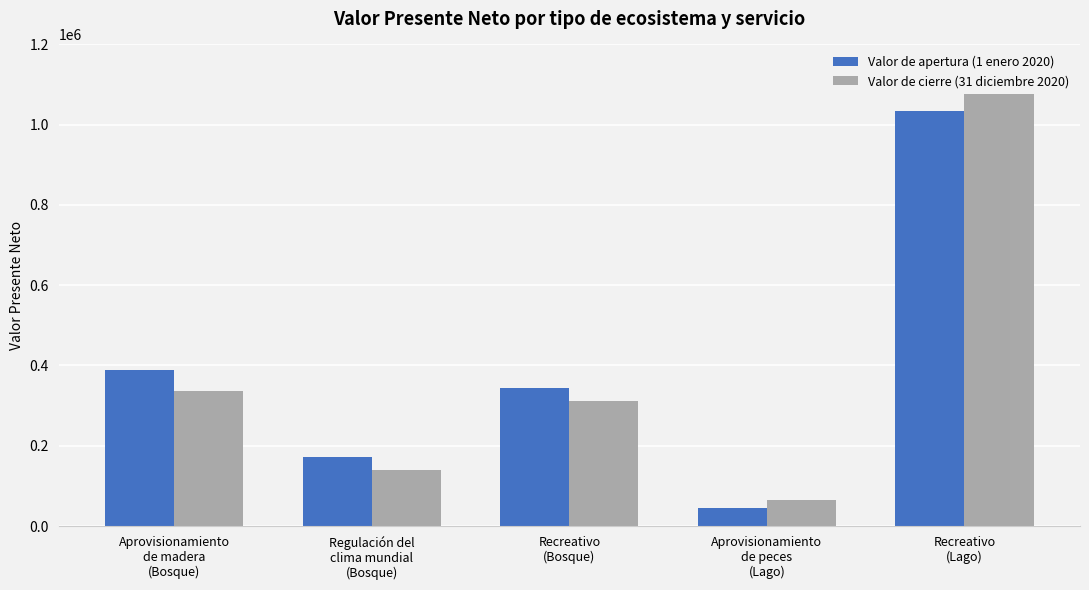

Which series changed the most between Aprovisionamiento
de madera
(Bosque) and Recreativo
(Bosque)?

Valor de apertura (1 enero 2020)